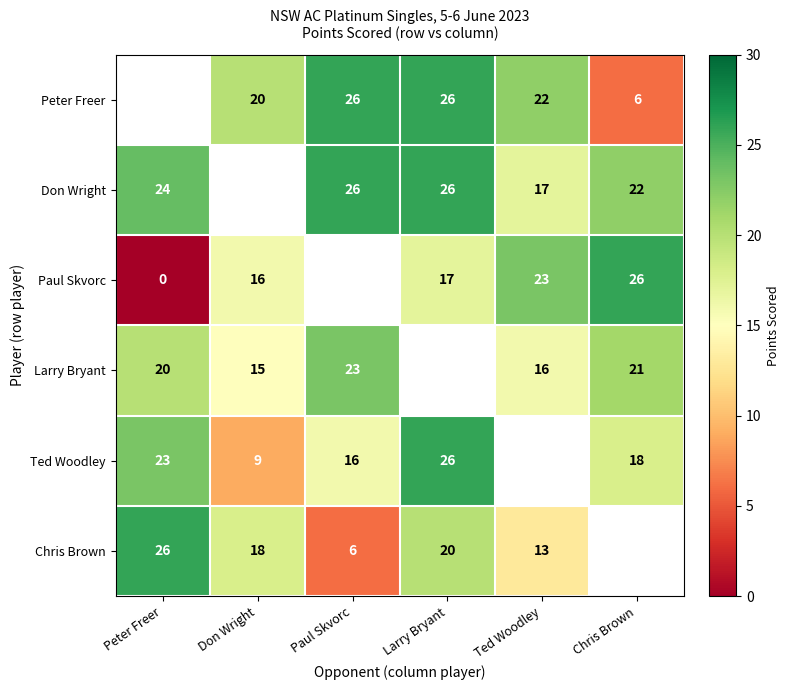

The Ted Woodley series shows 26.5 at Paul Skvorc. True or false?

False